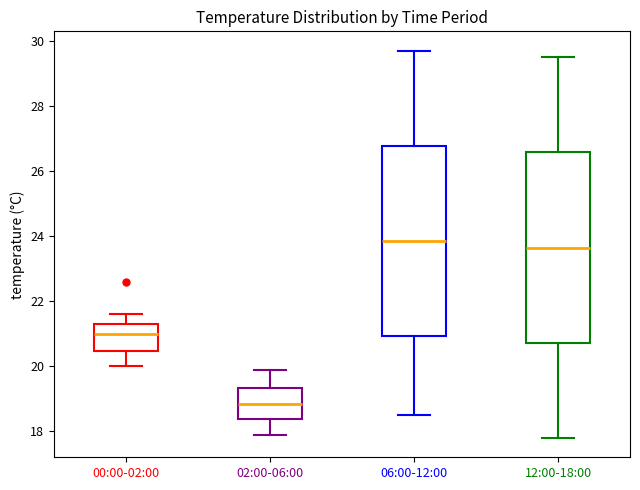

Reading left to right, read every box against the y-axis: the position of its median line, the range the box covers, and the ends of its whiskers. The values are not printed on the chart, so give them approximately, as read against the axis.

00:00-02:00: median 21.0, box 20.4 to 21.4, whiskers 20.0 to 21.6
02:00-06:00: median 18.8, box 18.4 to 19.4, whiskers 18.0 to 20.0
06:00-12:00: median 23.8, box 21.0 to 26.8, whiskers 18.6 to 29.8
12:00-18:00: median 23.6, box 20.8 to 26.6, whiskers 17.8 to 29.6